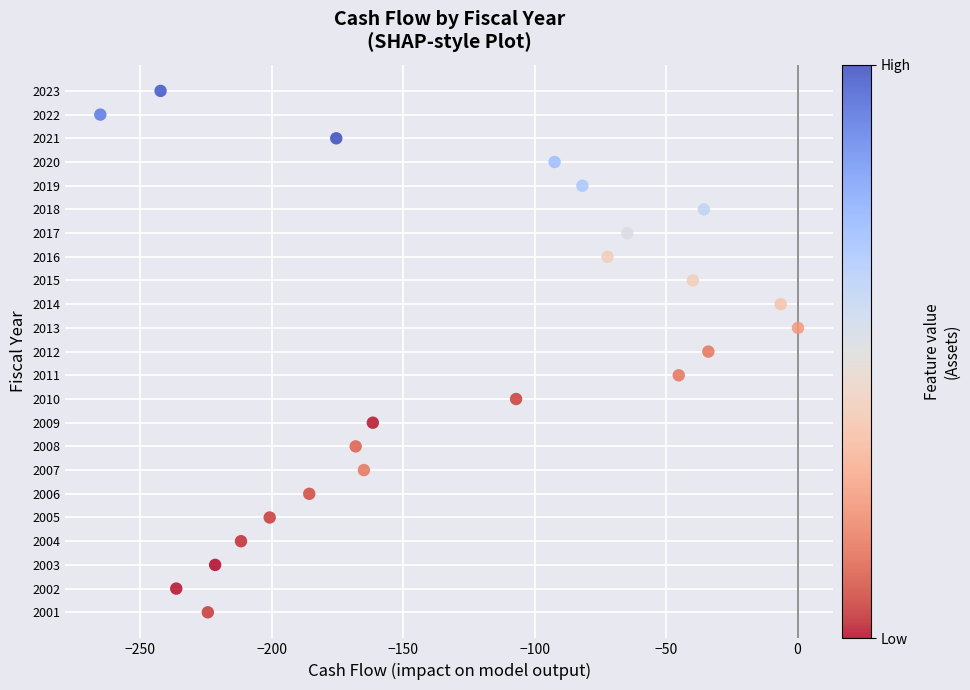

What is the range of Y values (max minus min)?

22